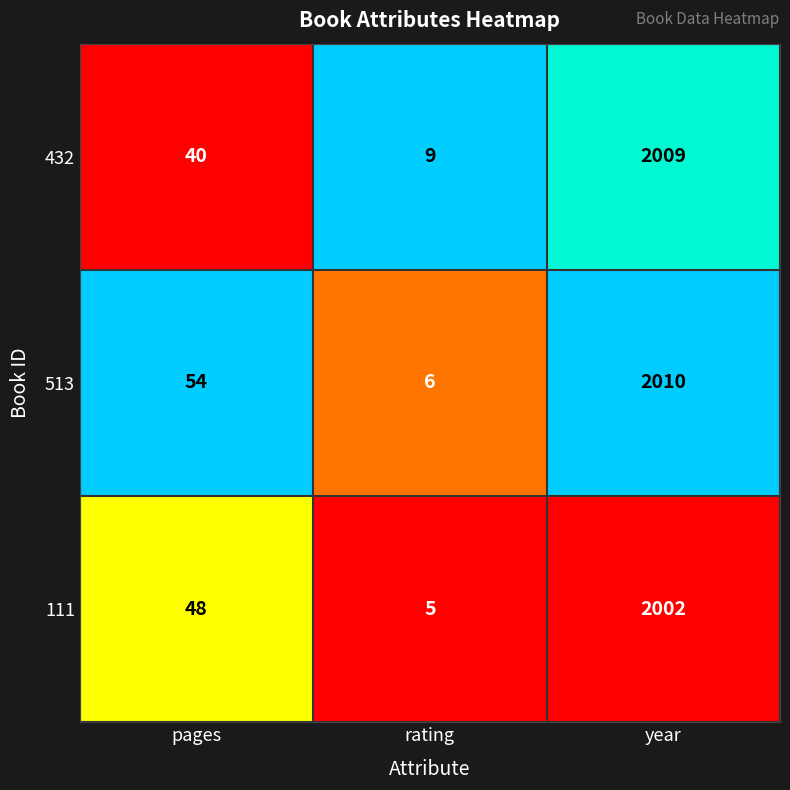

At which label does 513 reach its peak?

year